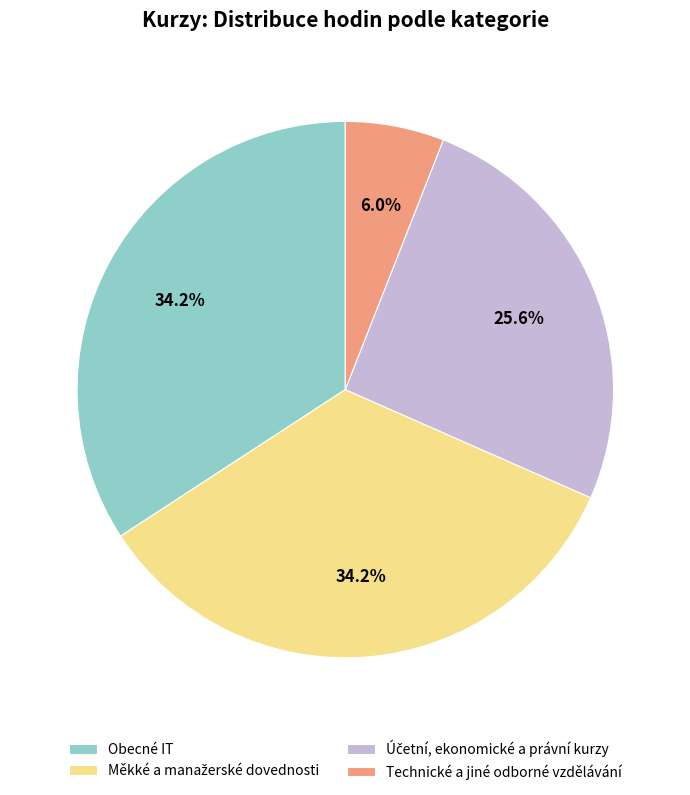

Does Obecné IT represent more than half of the total?

No